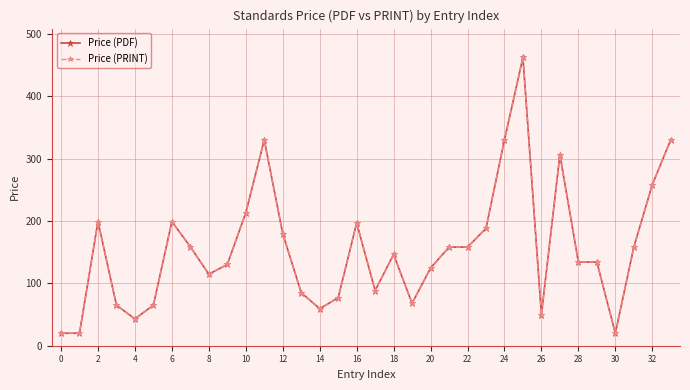

What is the label of the 12th point from the right?

22